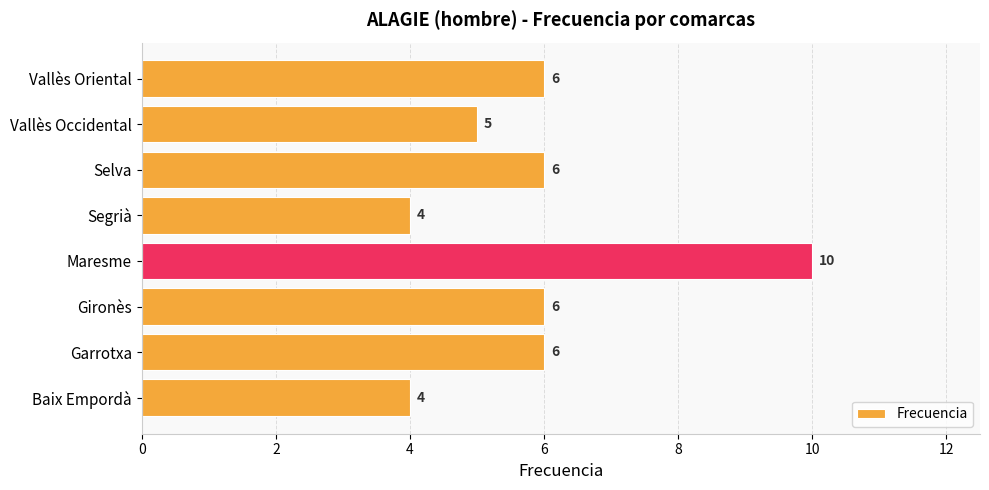

How many values are between 5 and 6?

5